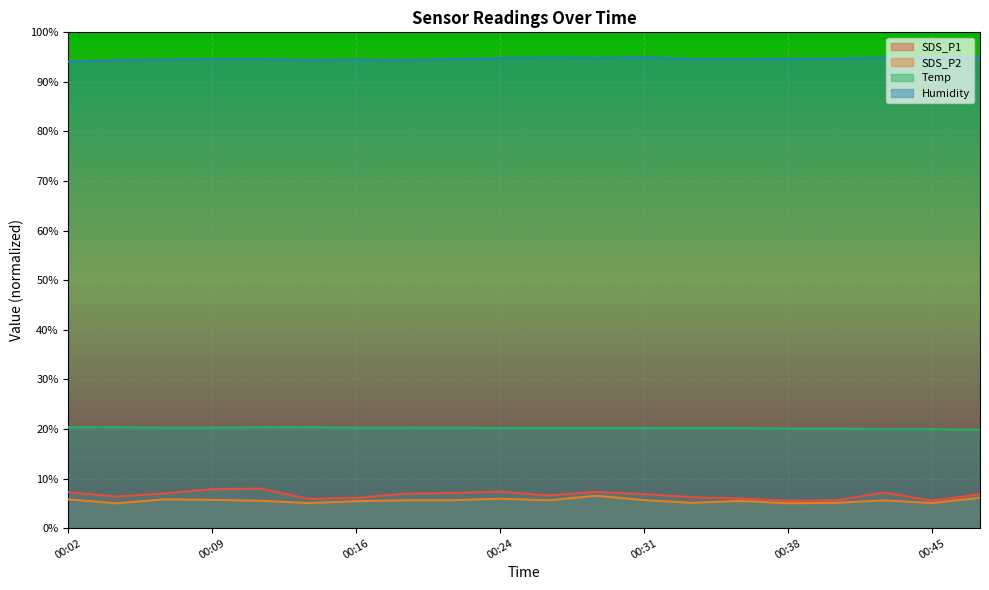

What is the value of the Humidity point at the 6th from the left?

94.4